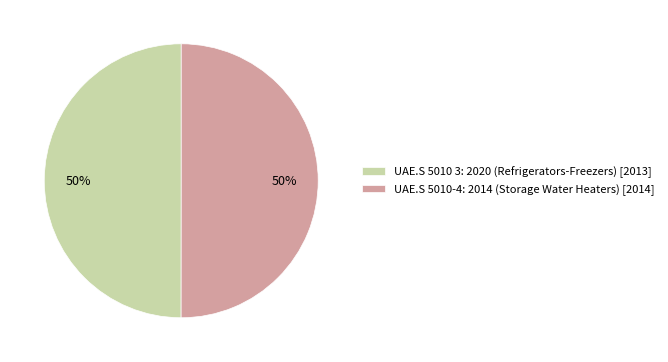

To the nearest percent, what percentage of the pie is UAE.S 5010-4: 2014 (Storage Water Heaters)?

50%